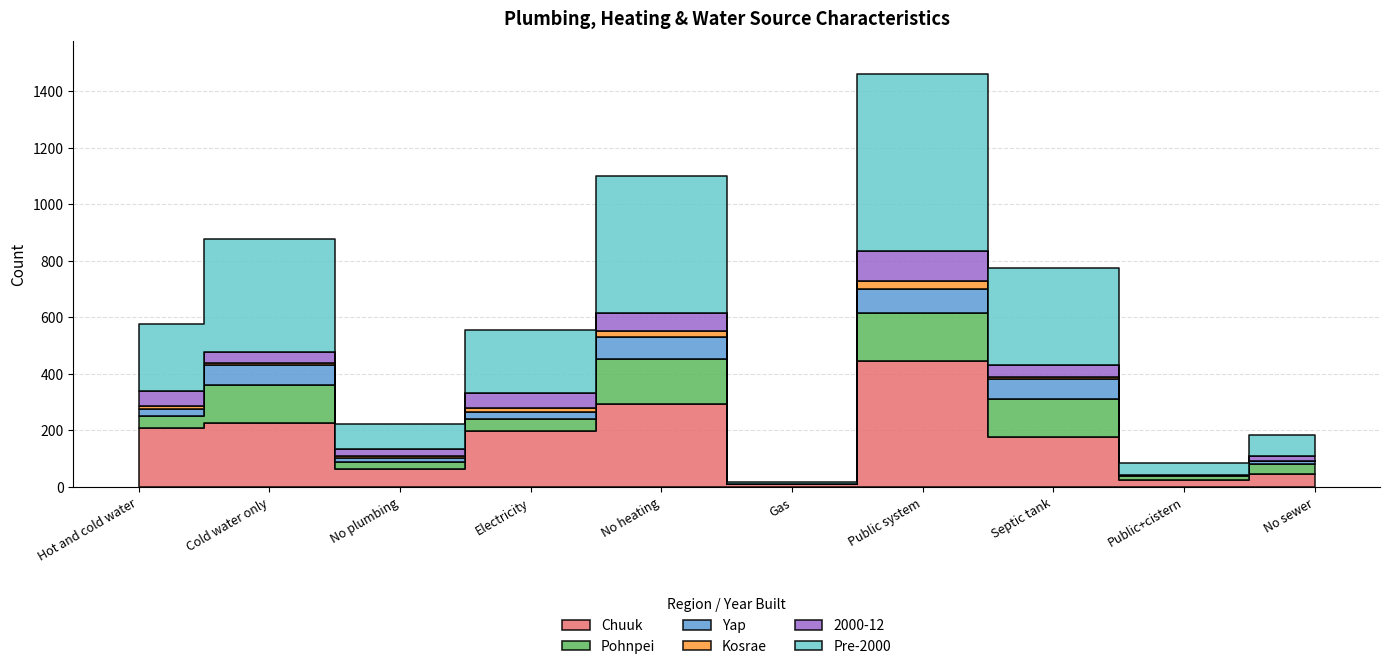

Reading right to left, list all the values displayed in this chart.

Chuuk: No sewer=46	Public+cistern=23	Septic tank=176	Public system=445	Gas=9	No heating=292	Electricity=199	No plumbing=65	Cold water only=227	Hot and cold water=209
Pohnpei: No sewer=34	Public+cistern=17	Septic tank=135	Public system=169	Gas=0	No heating=160	Electricity=42	No plumbing=25	Cold water only=135	Hot and cold water=42
Yap: No sewer=12	Public+cistern=3	Septic tank=71	Public system=86	Gas=0	No heating=80	Electricity=25	No plumbing=12	Cold water only=68	Hot and cold water=25
Kosrae: No sewer=0	Public+cistern=0	Septic tank=6	Public system=30	Gas=0	No heating=18	Electricity=12	No plumbing=9	Cold water only=9	Hot and cold water=12
2000-12: No sewer=16	Public+cistern=0	Septic tank=45	Public system=103	Gas=0	No heating=66	Electricity=53	No plumbing=25	Cold water only=40	Hot and cold water=53
Pre-2000: No sewer=76	Public+cistern=43	Septic tank=342	Public system=627	Gas=9	No heating=485	Electricity=225	No plumbing=86	Cold water only=399	Hot and cold water=234